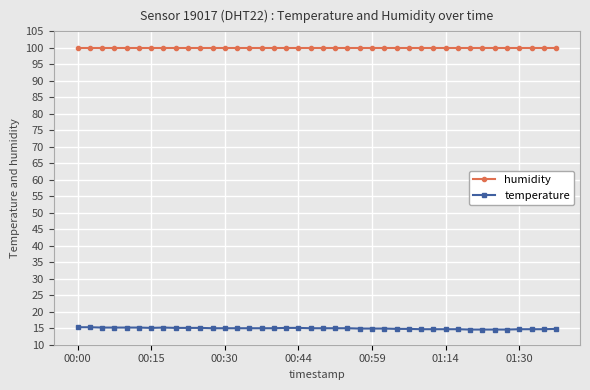

List the series in order of their overall mean, highest first.

humidity, temperature